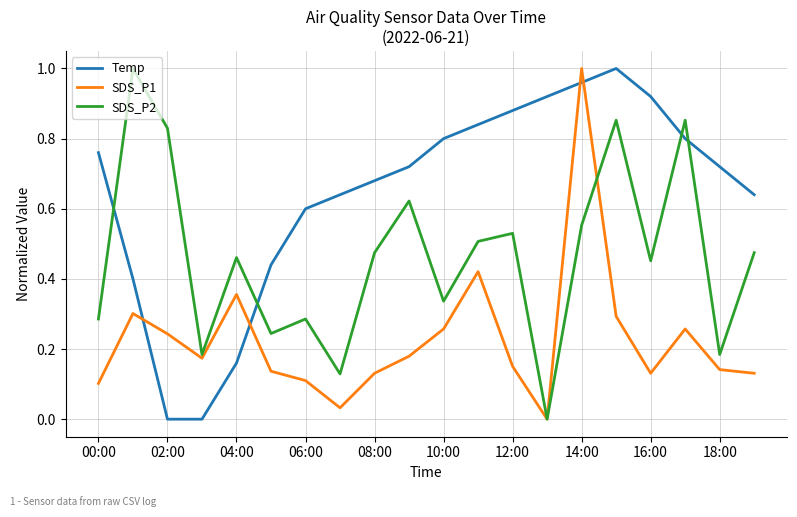

List the series in order of their overall mean, lowest first.

SDS_P1, SDS_P2, Temp